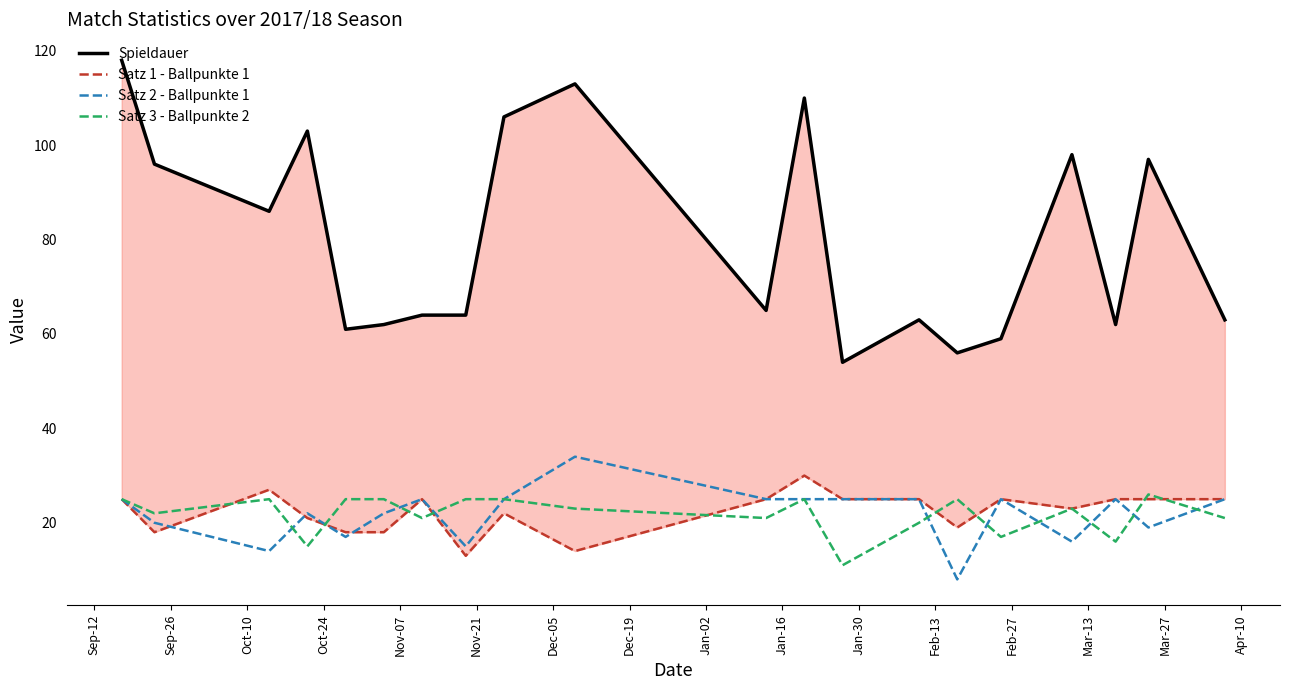

What is the maximum value for Satz 3 - Ballpunkte 2?

26